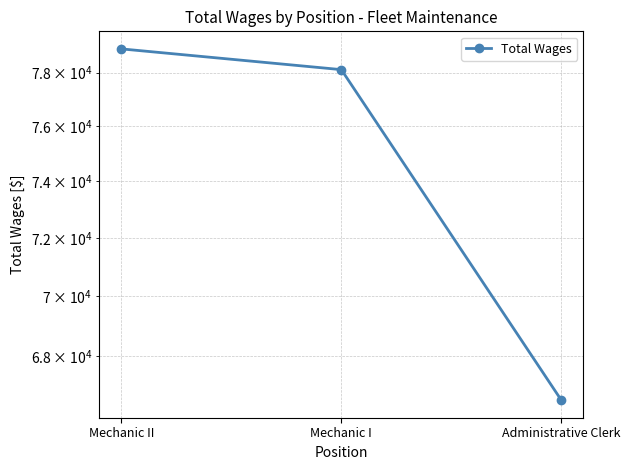

True or false: the data shows 78111 at Mechanic I.

True